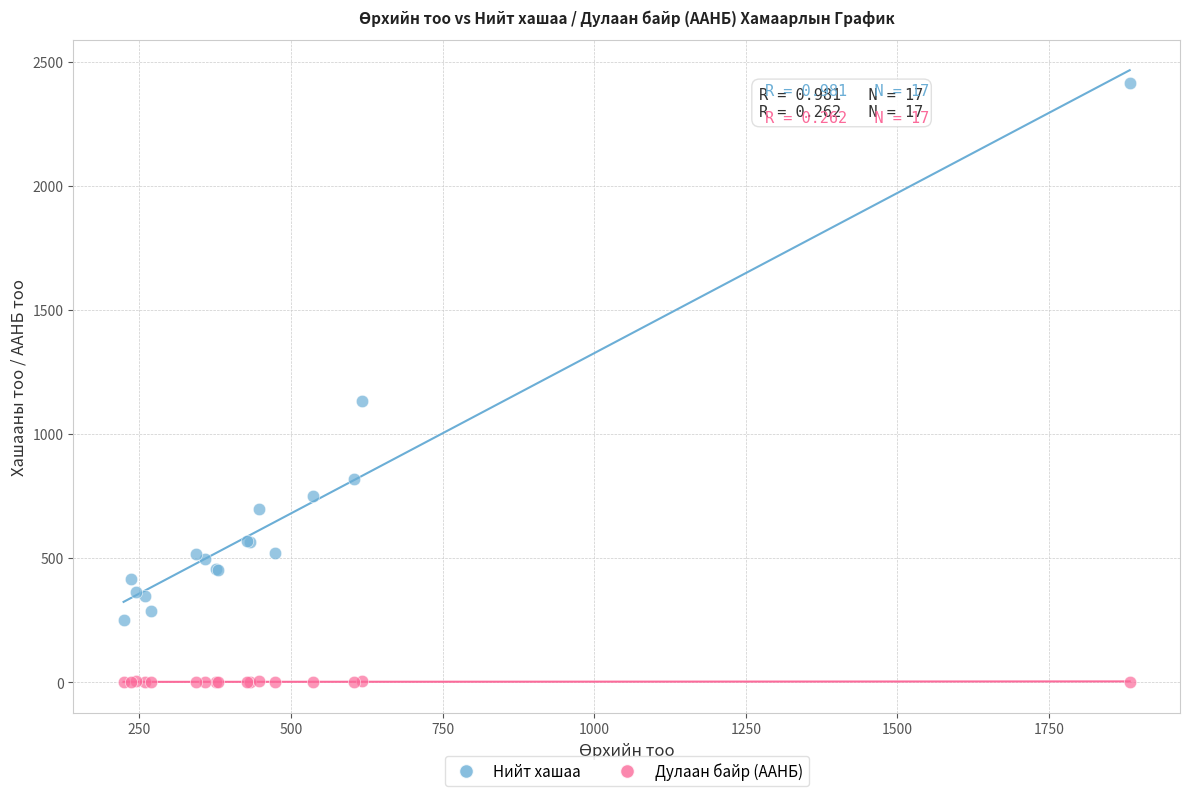

What is the X range (max minus min) for the scatter plot?

1659